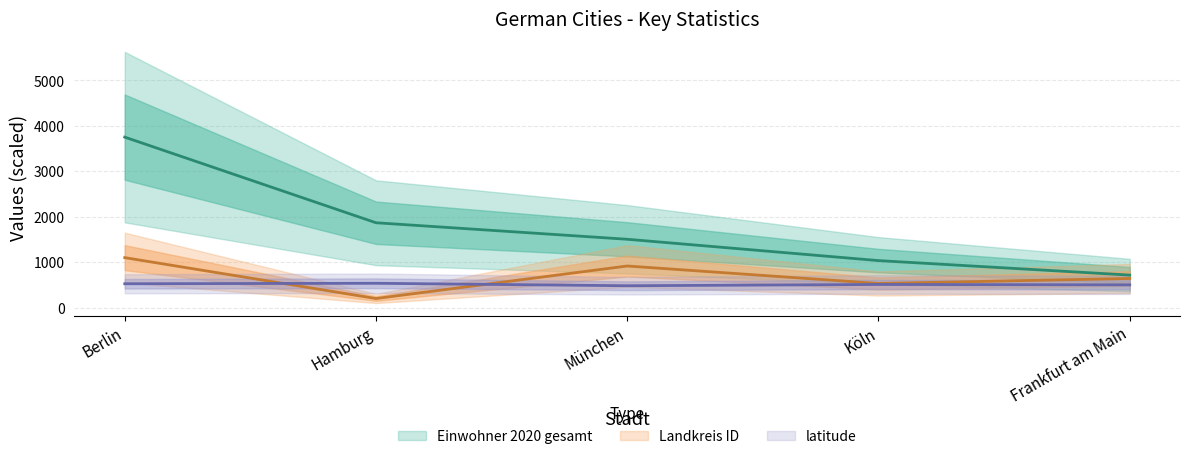

Is the value of latitude at München greater than the value of Landkreis ID at Frankfurt am Main?

No